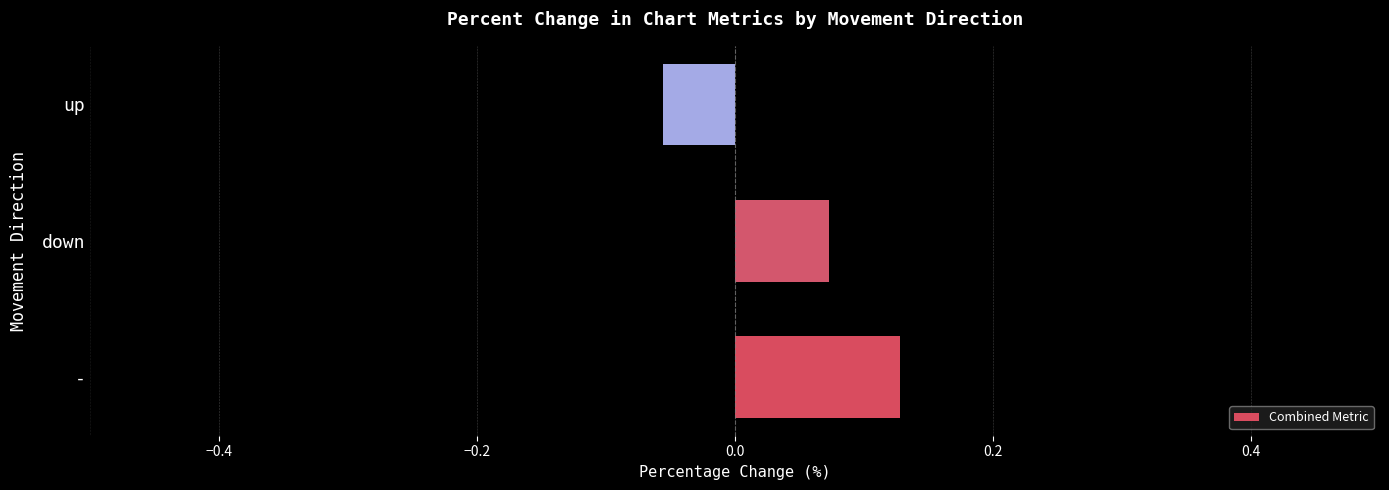

Which category has the lowest value across all series?

up